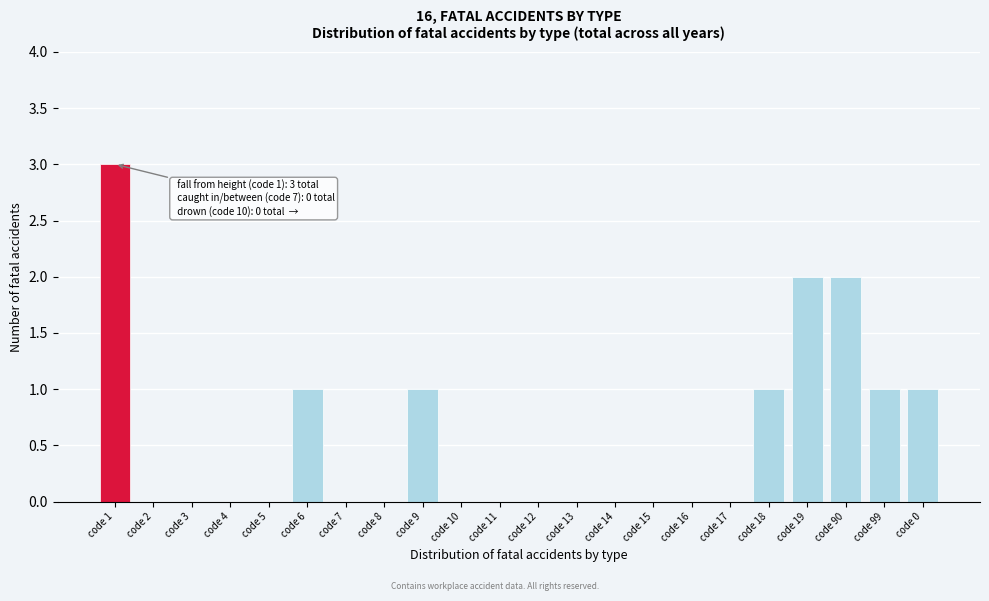

Reading left to right, extract all data points from this chart.

code 1=3	code 2=0	code 3=0	code 4=0	code 5=0	code 6=1	code 7=0	code 8=0	code 9=1	code 10=0	code 11=0	code 12=0	code 13=0	code 14=0	code 15=0	code 16=0	code 17=0	code 18=1	code 19=2	code 90=2	code 99=1	code 0=1